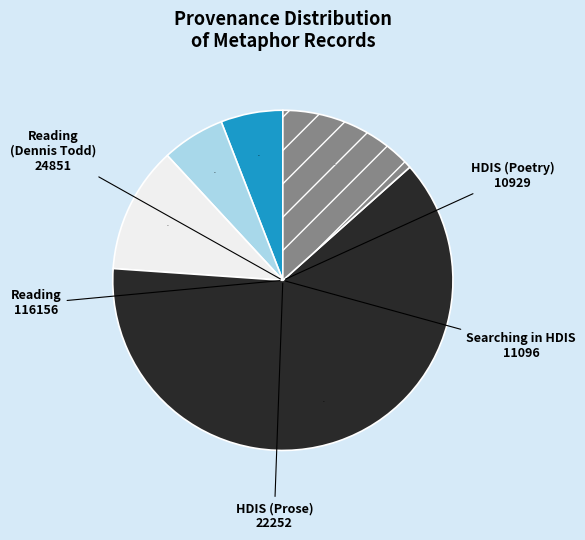

To the nearest percent, what is the difference between the largest and smallest slice percentages?

57%